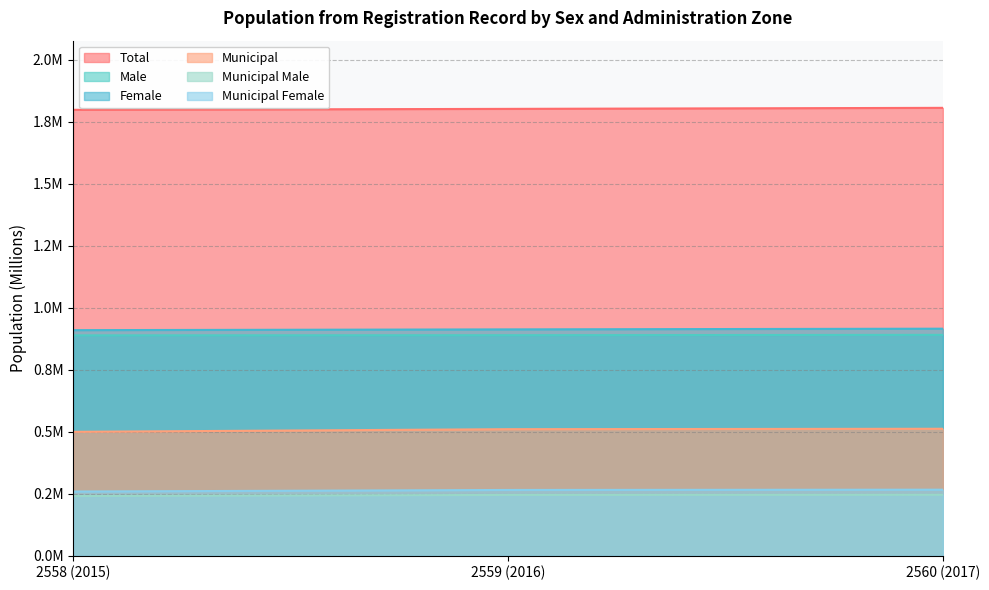

Which series has the largest range (max minus min)?

Municipal